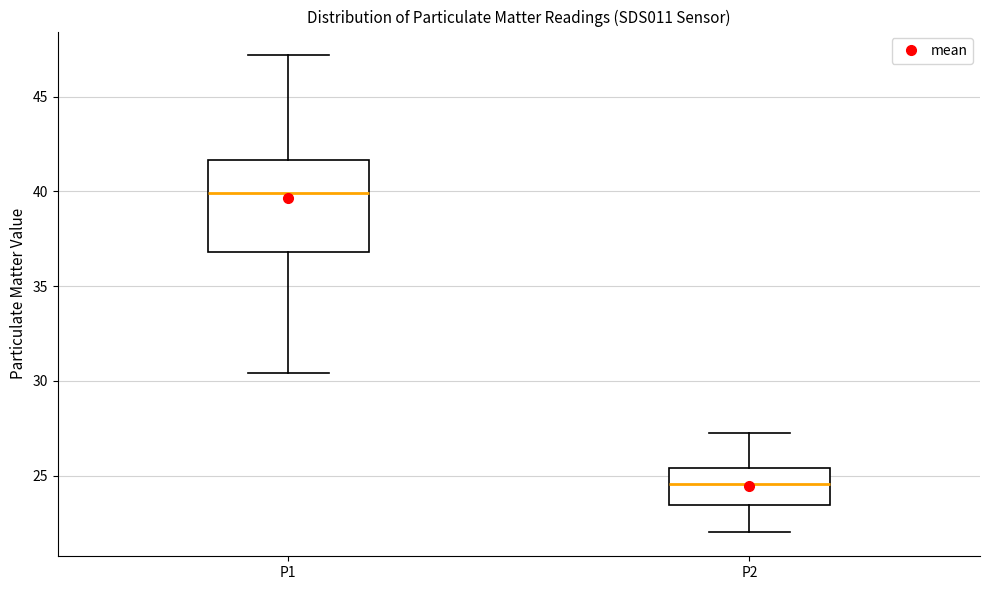

Which box has the highest median line?

P1